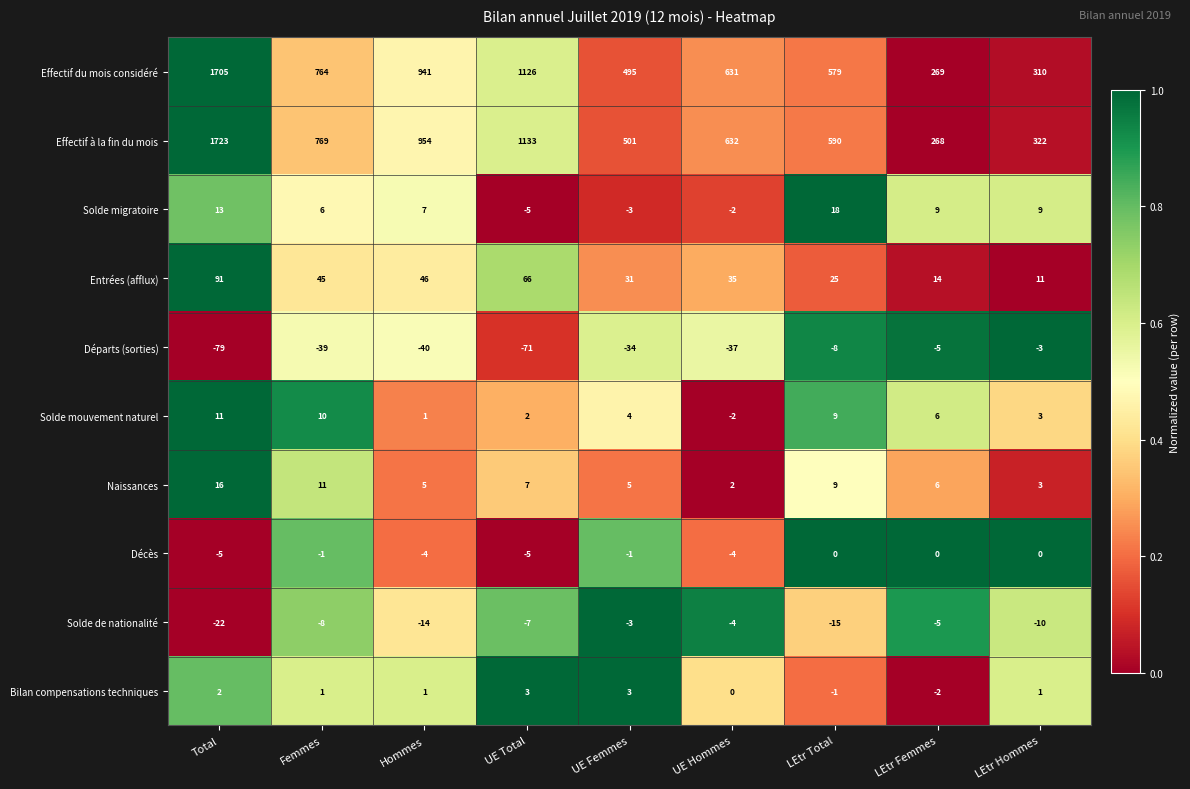

Which series changed the most between Total and LEtr Femmes?

Effectif à la fin du mois